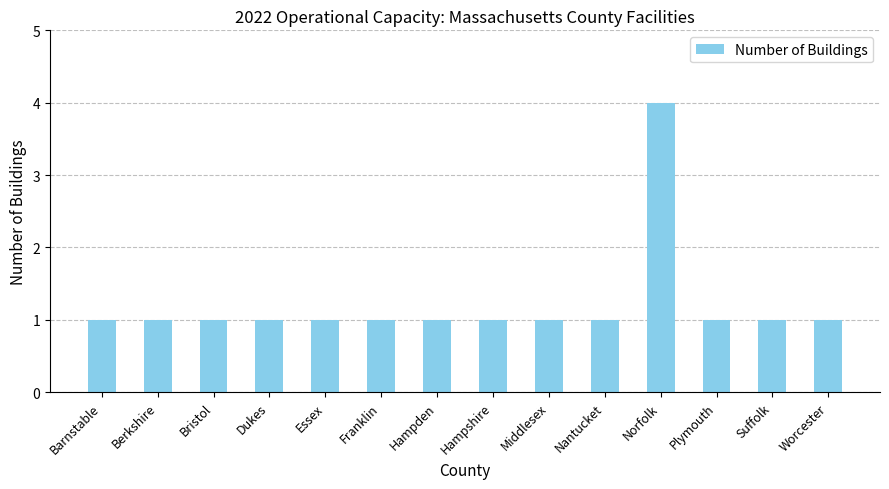

Is it true that the value at Norfolk is 2?

False